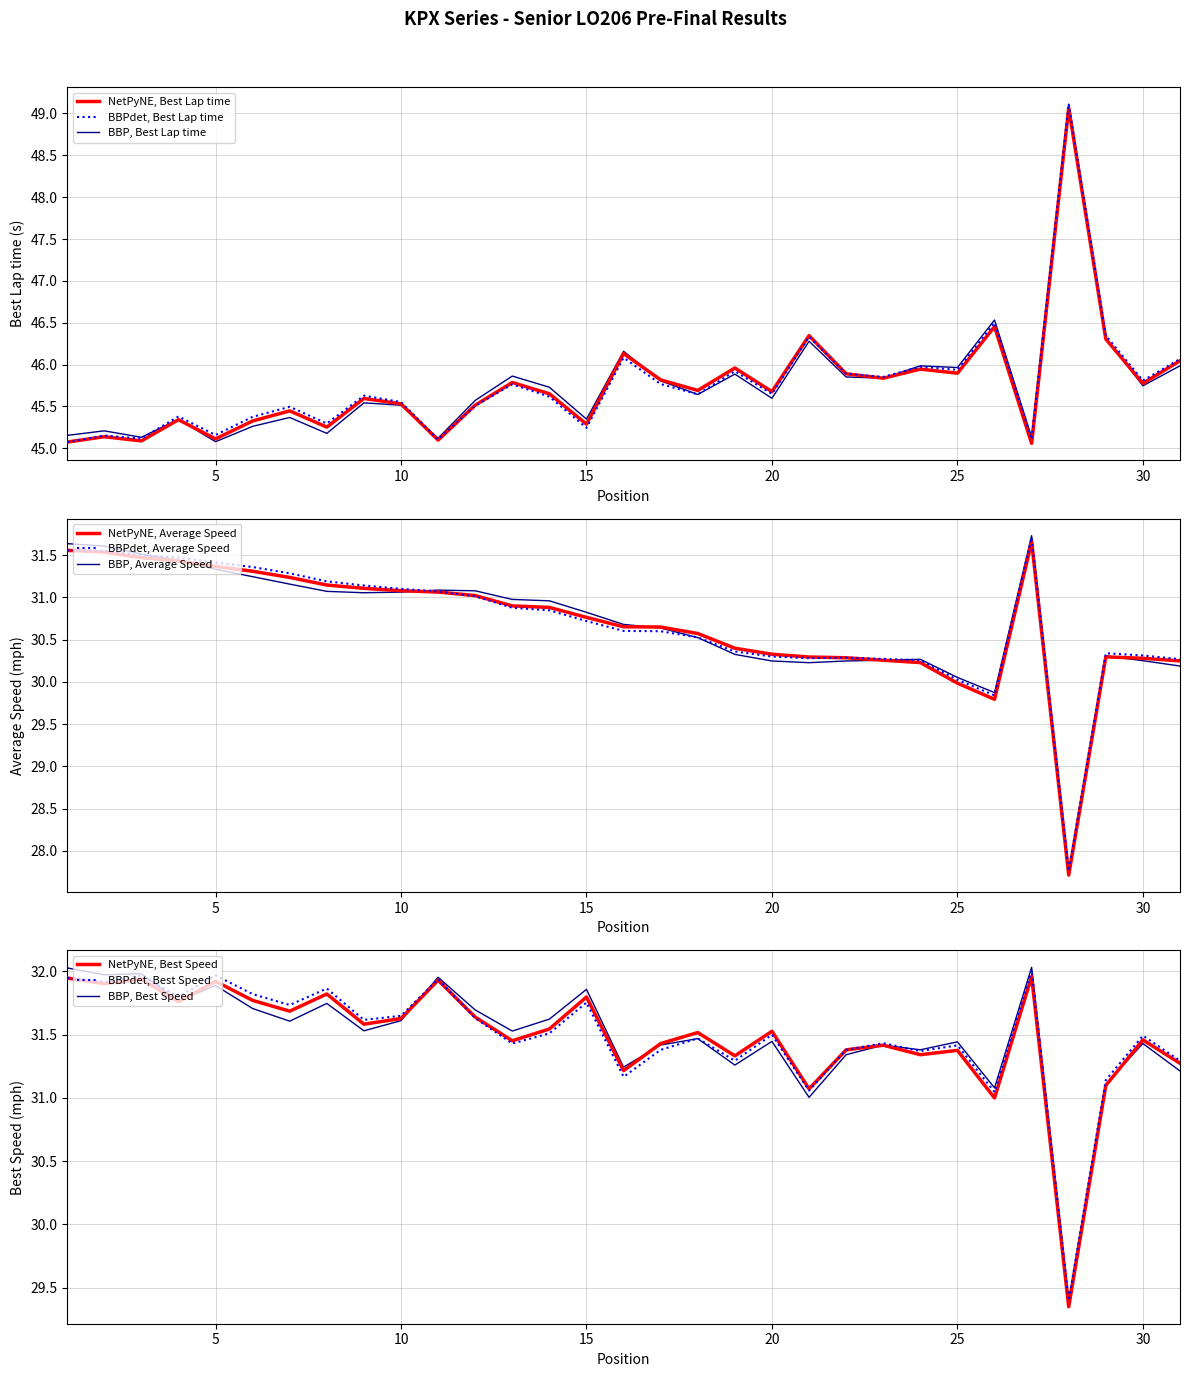

How many data points in Best Speed are less than 31?

2